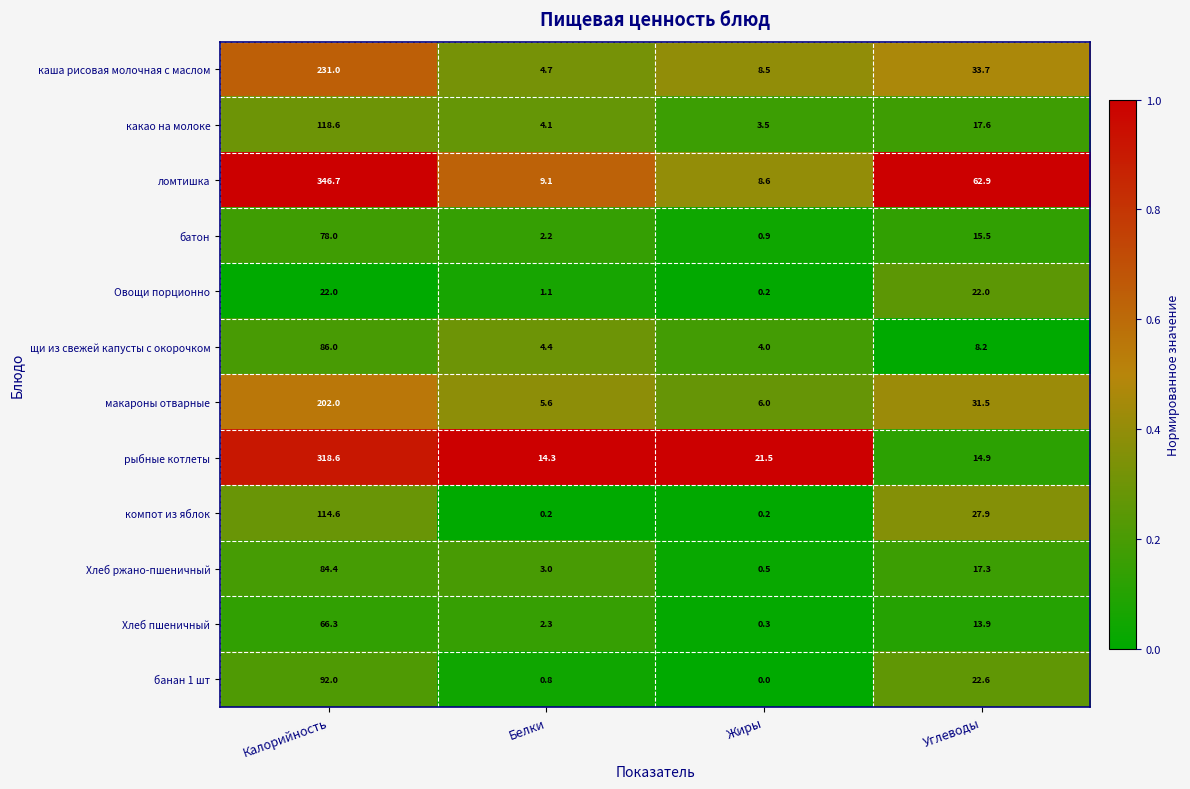

What is the total value across all series at Калорийность?

1760.2